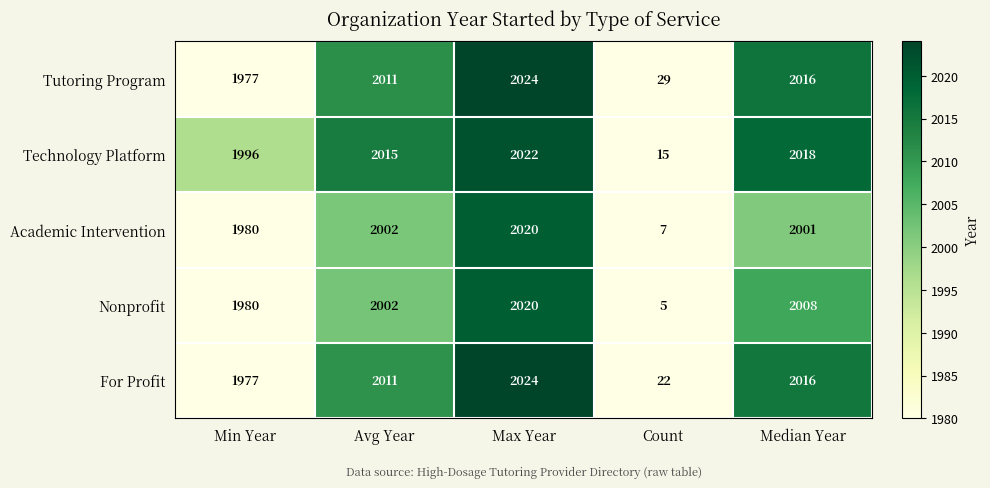

What is the difference between the highest and lowest values at Count?

24